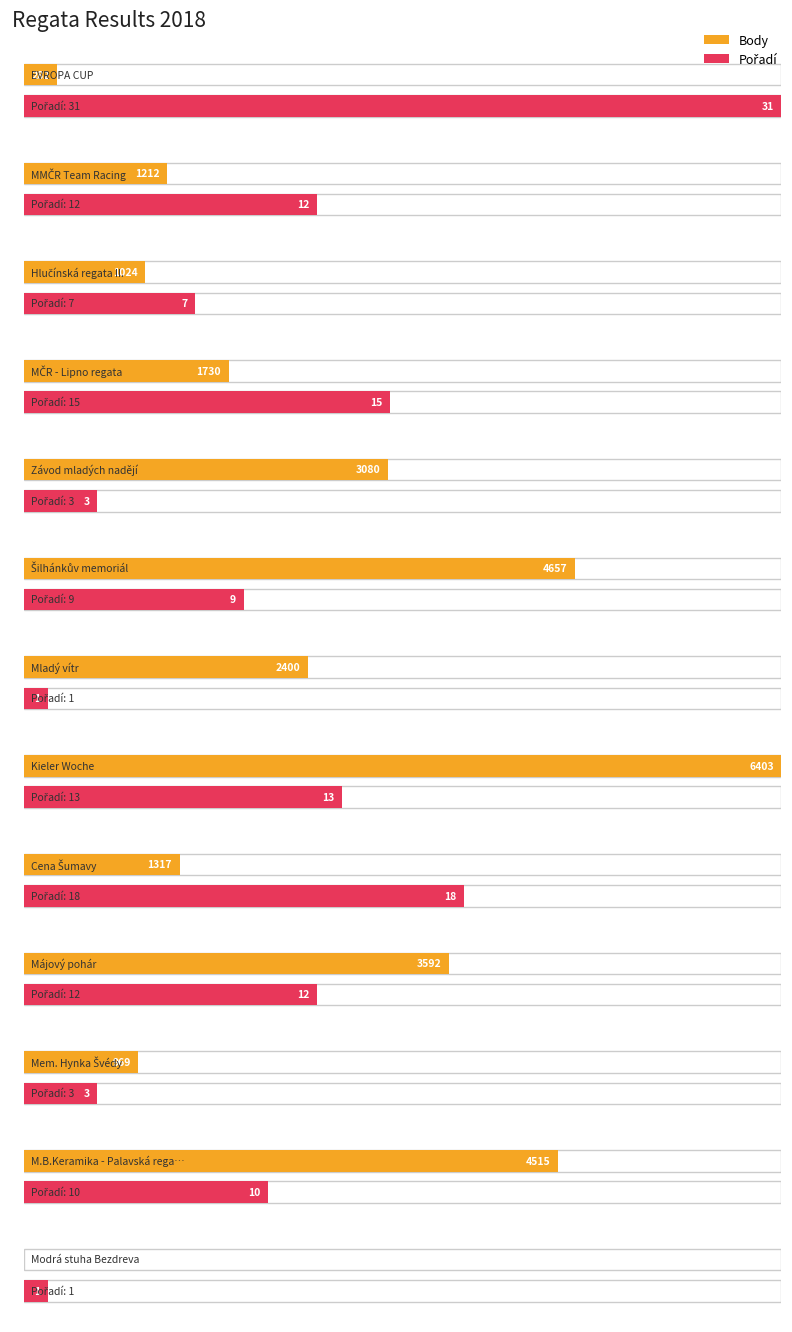

True or false: Body has a value of 1212 at 12.

True